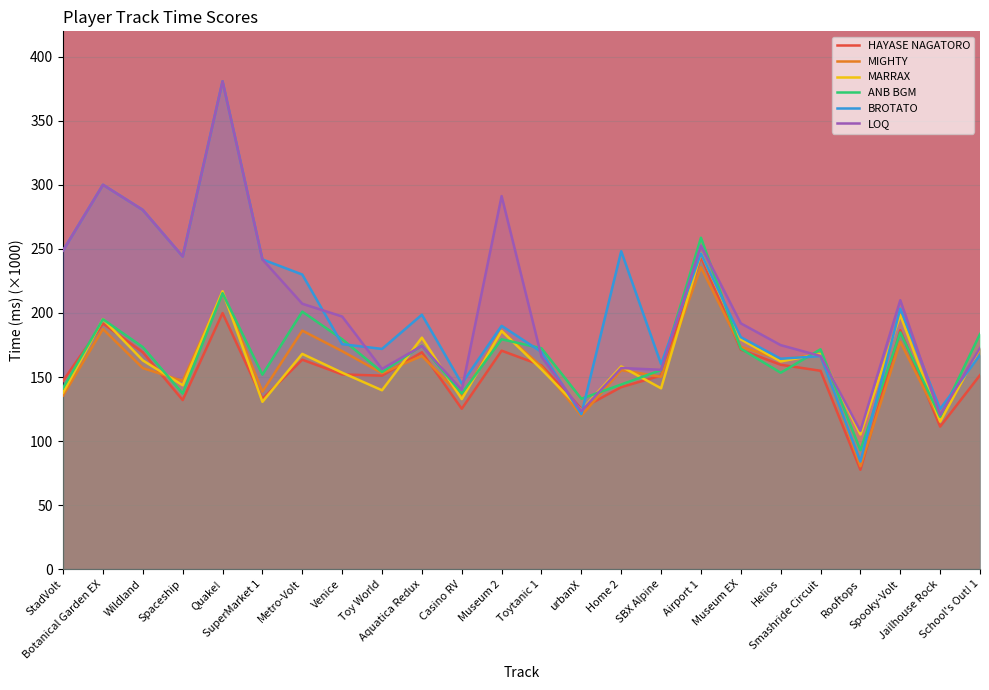

How many distinct data groups are displayed?

6